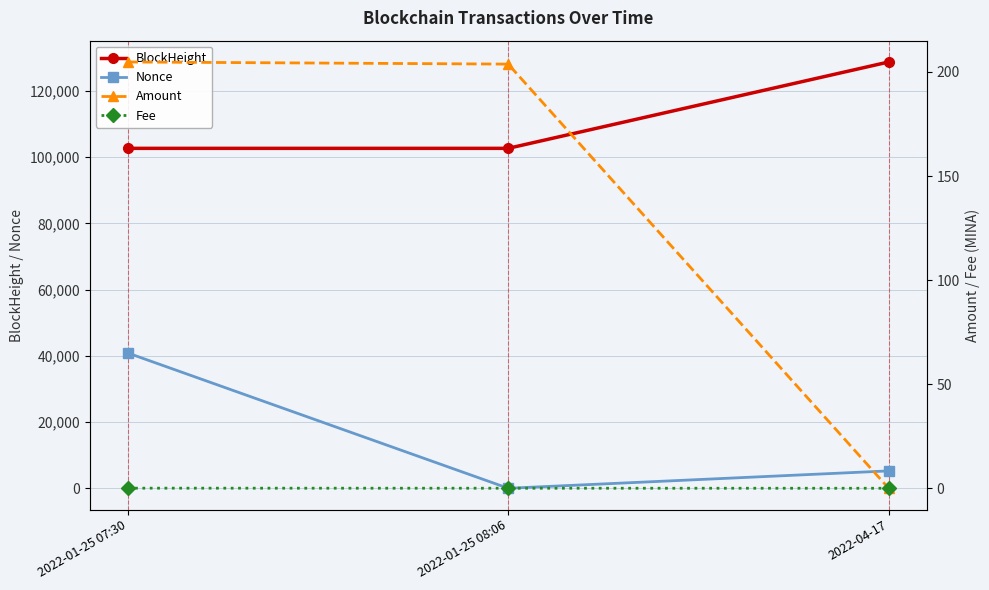

Reading right to left, list all the values displayed in this chart.

BlockHeight: 2022-04-17=128778.0	2022-01-25 08:06=102689.0	2022-01-25 07:30=102687.0
Nonce: 2022-04-17=5249.0	2022-01-25 08:06=0.0	2022-01-25 07:30=40876.0
Amount: 2022-04-17=0.0	2022-01-25 08:06=203.8	2022-01-25 07:30=204.8
Fee: 2022-04-17=0.0	2022-01-25 08:06=0.0	2022-01-25 07:30=0.1